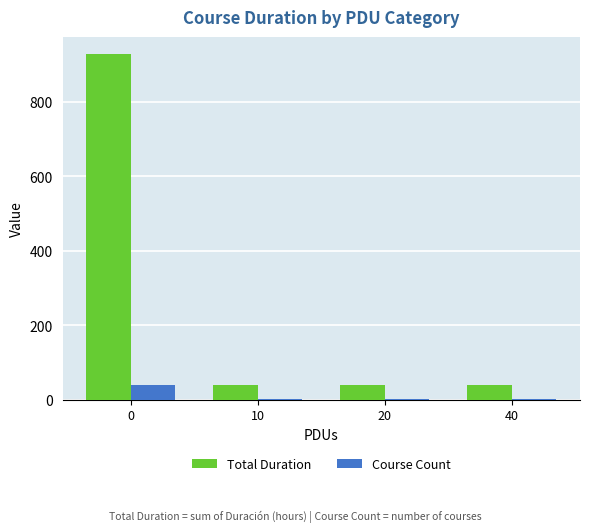

Does the chart contain stacked bars?

No